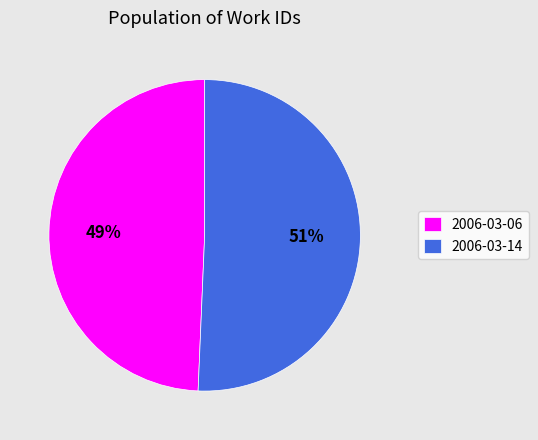

Combined, do 2006-03-14 and 2006-03-06 account for over 50%?

Yes